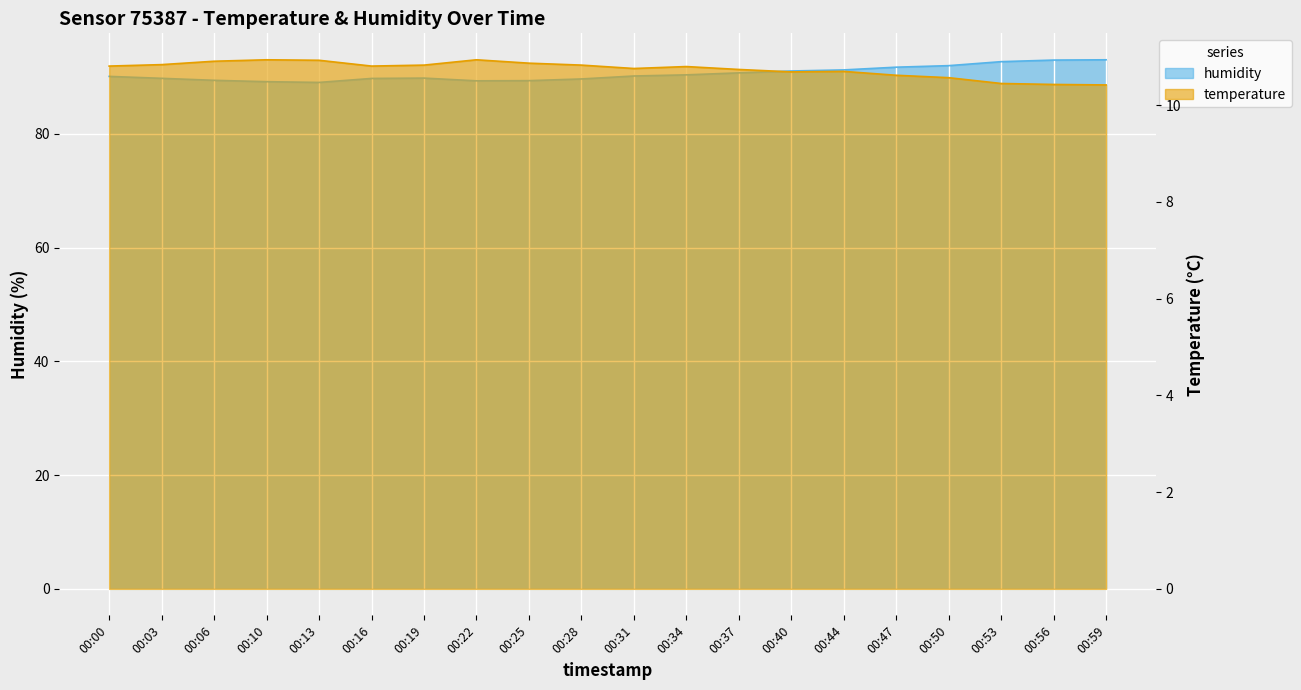

What is the total value across all series at 00:37?

101.5